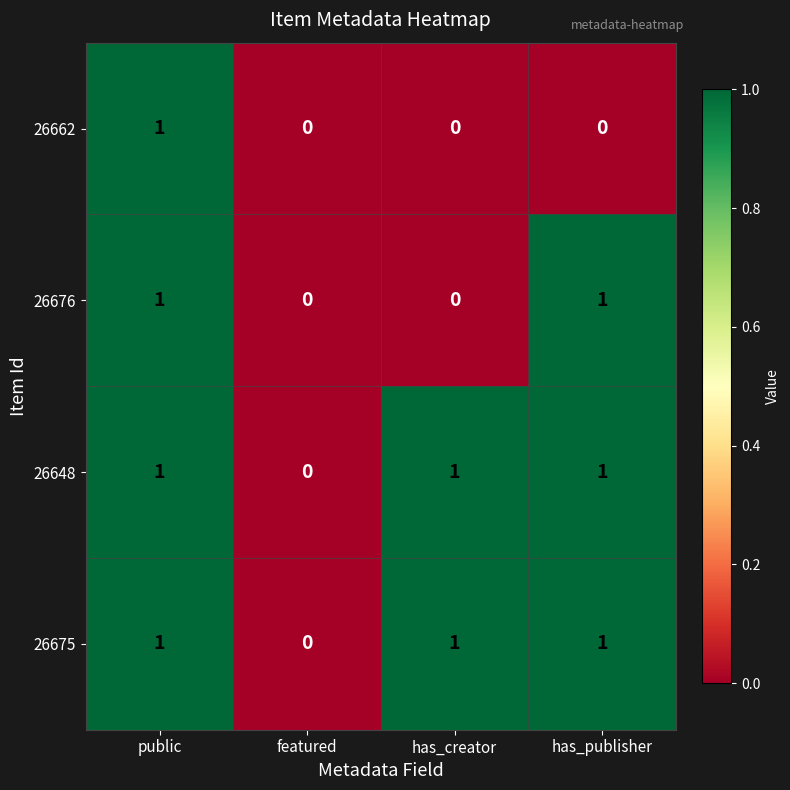

Is it true that 26662 equals 2 at public?

False